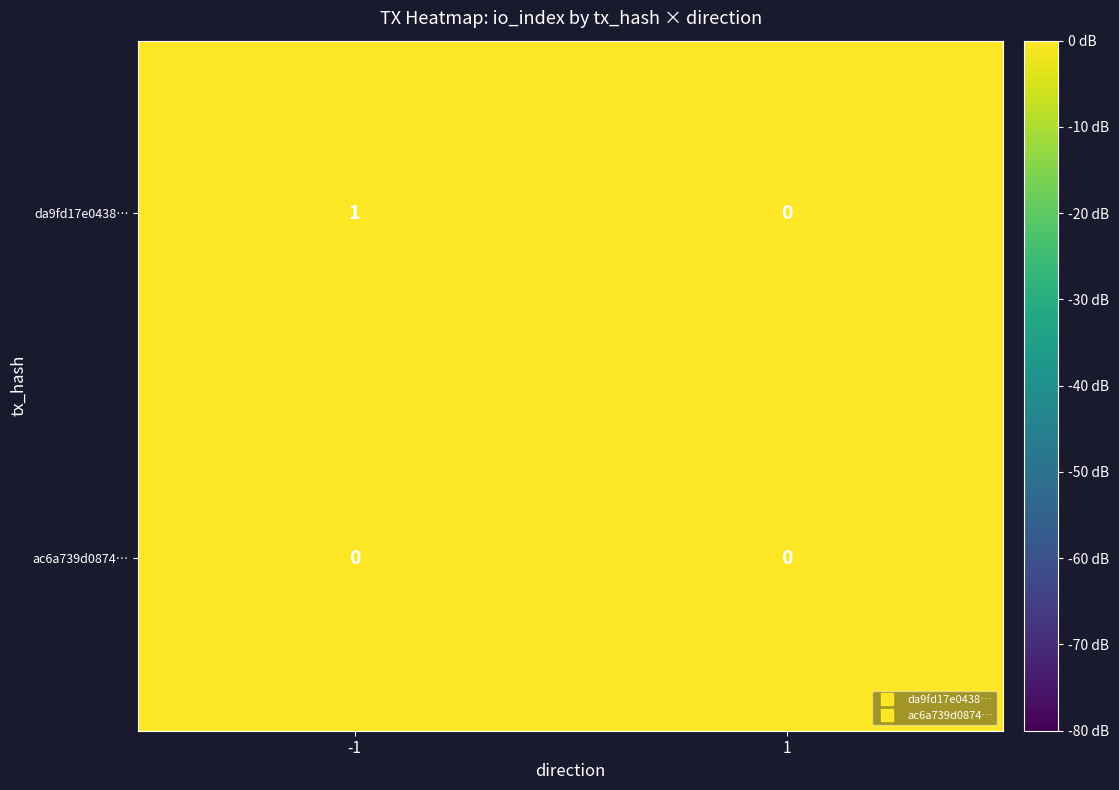

Which series has the widest spread of values?

da9fd17e0438…